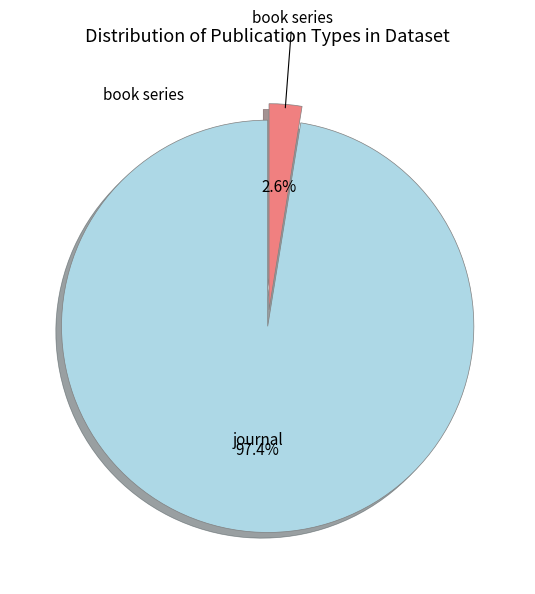

Does any single category account for the majority?

Yes